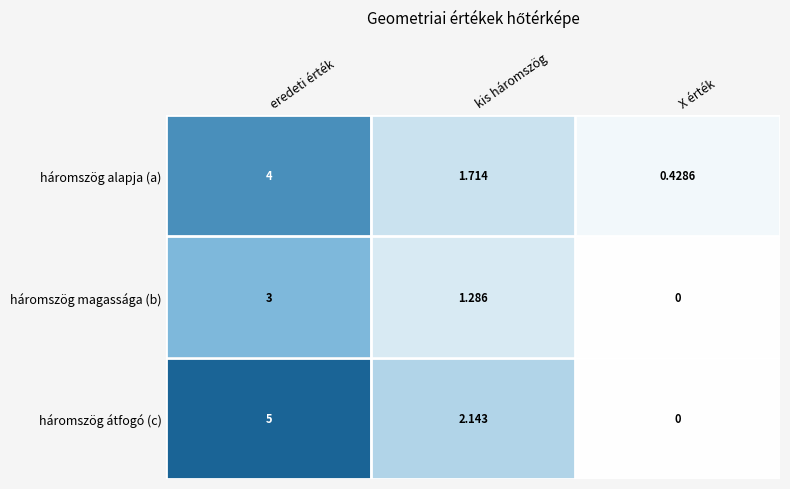

At which label does háromszög magassága (b) first exceed 1?

eredeti érték